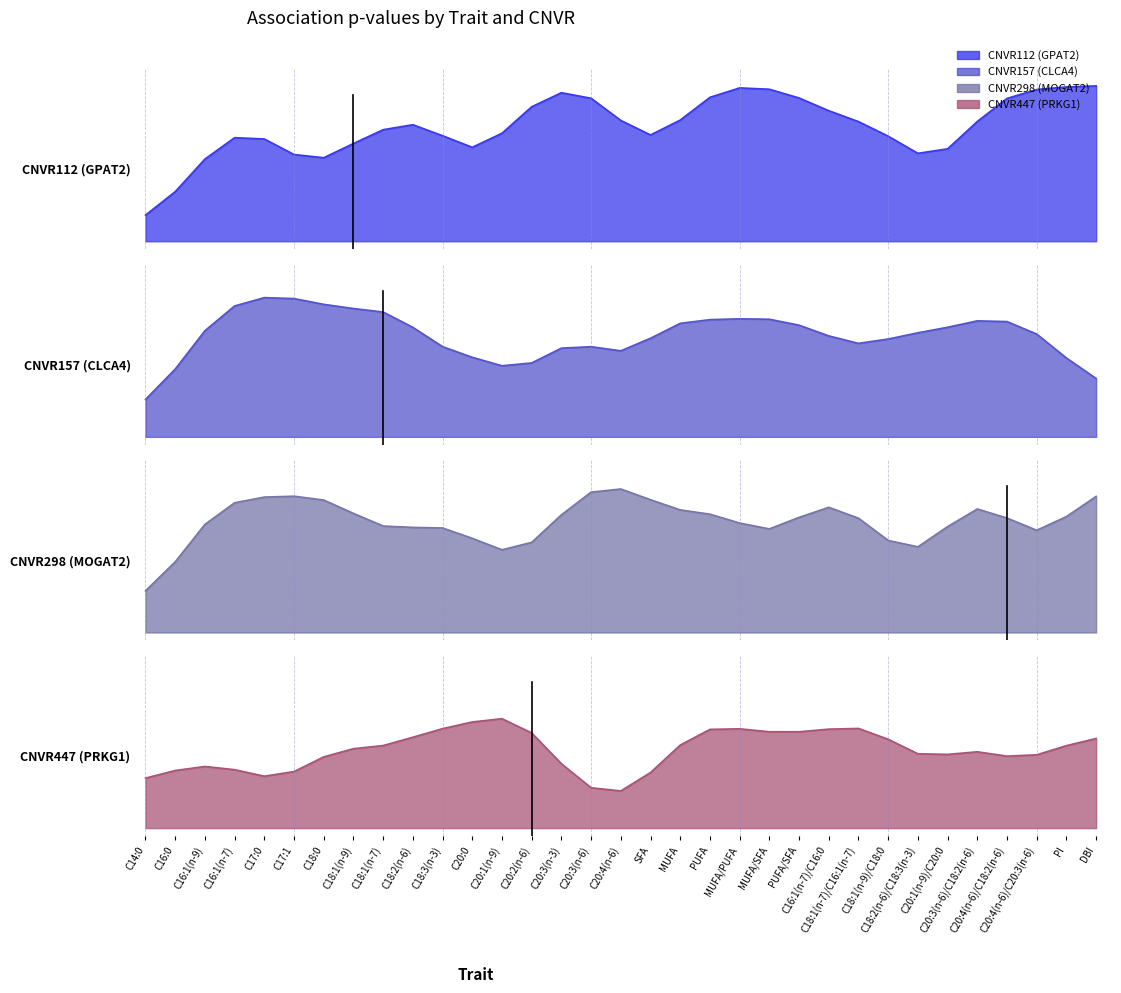

What position from the right is C20:4(n-6)?

17